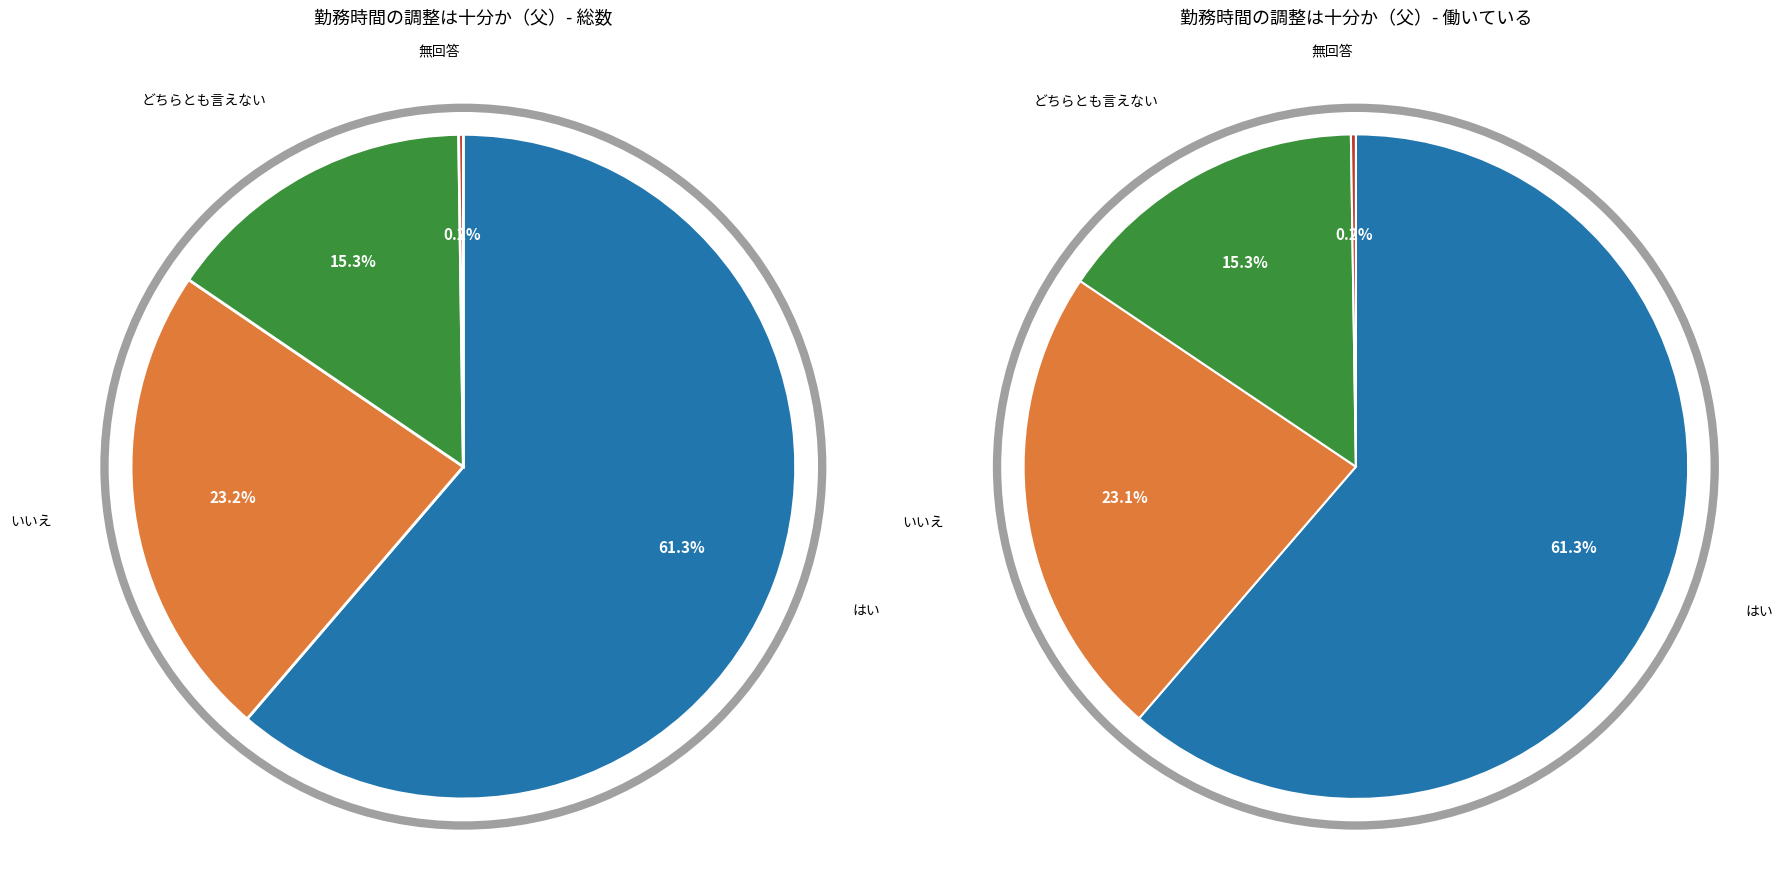

Is it true that いいえ is 23% of the pie?

True